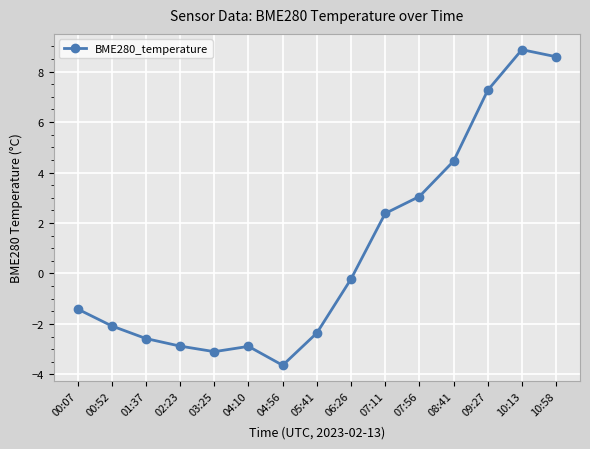

Which category has the lowest value across all series?

04:56